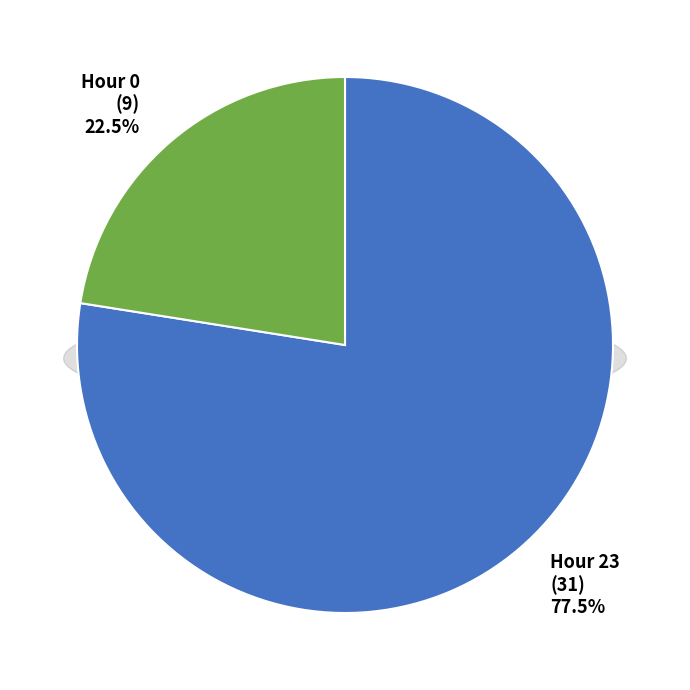

Which category has the smallest portion of the pie?

Hour 0